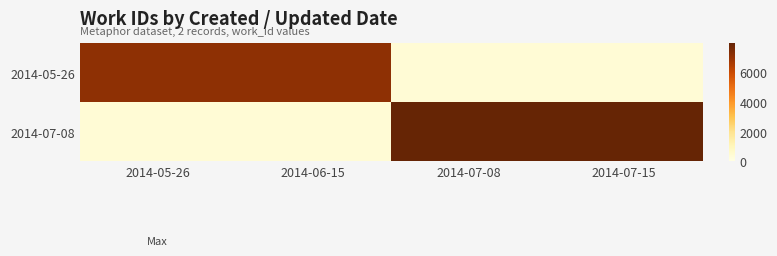

Which label corresponds to the largest value in the chart?

2014-07-08